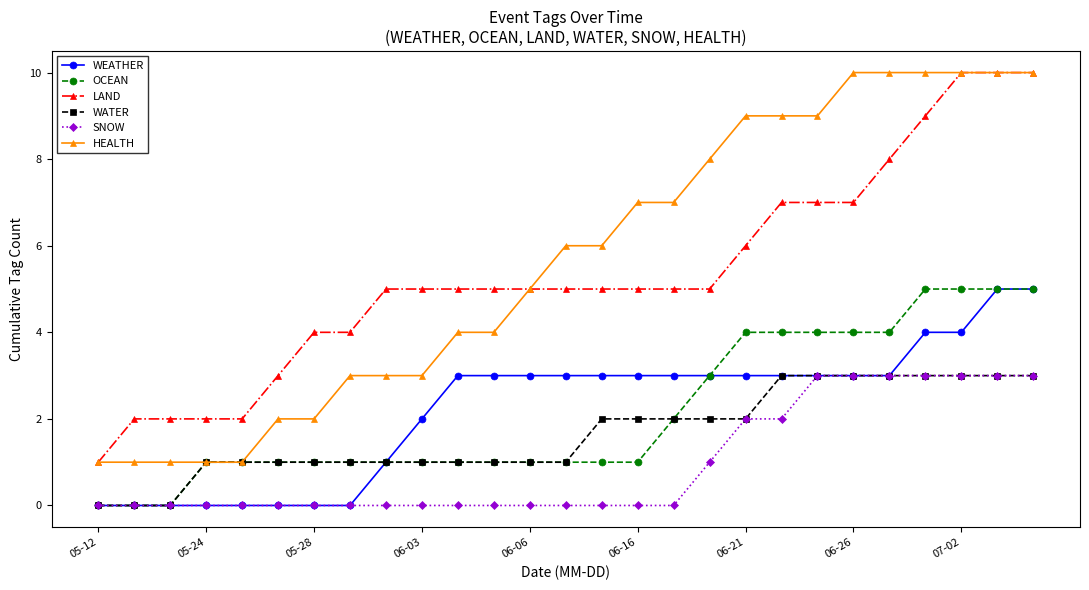

What are all the series names shown in the legend?

WEATHER, OCEAN, LAND, WATER, SNOW, HEALTH